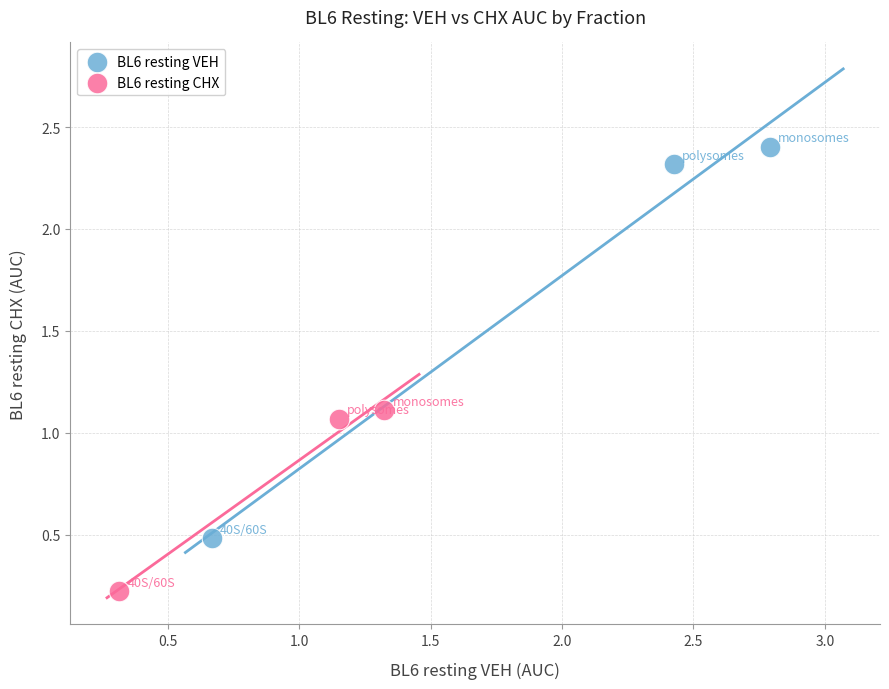

Which series contains the highest Y value?

BL6 resting VEH